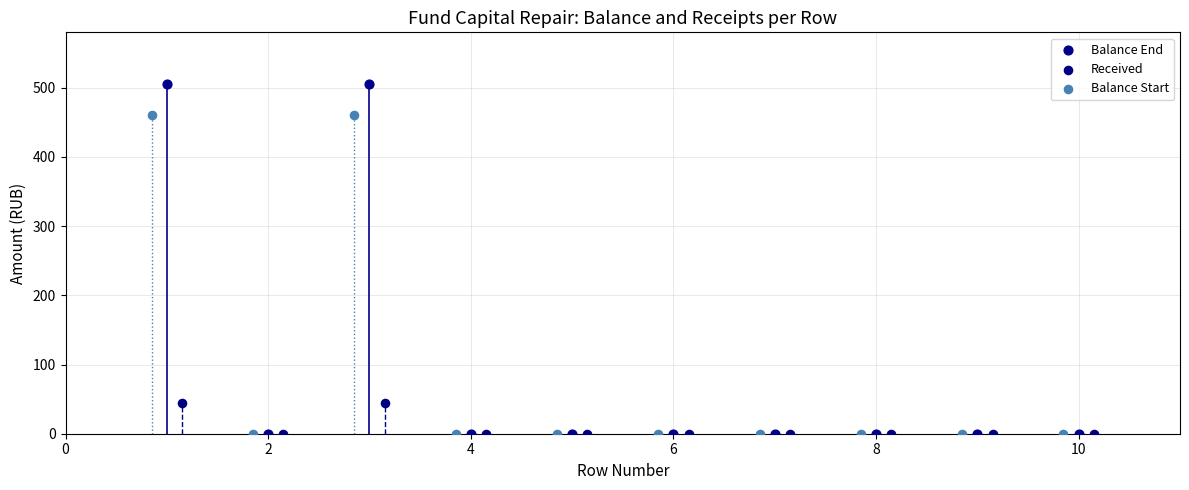

Which series has the widest spread of Y values?

Balance End